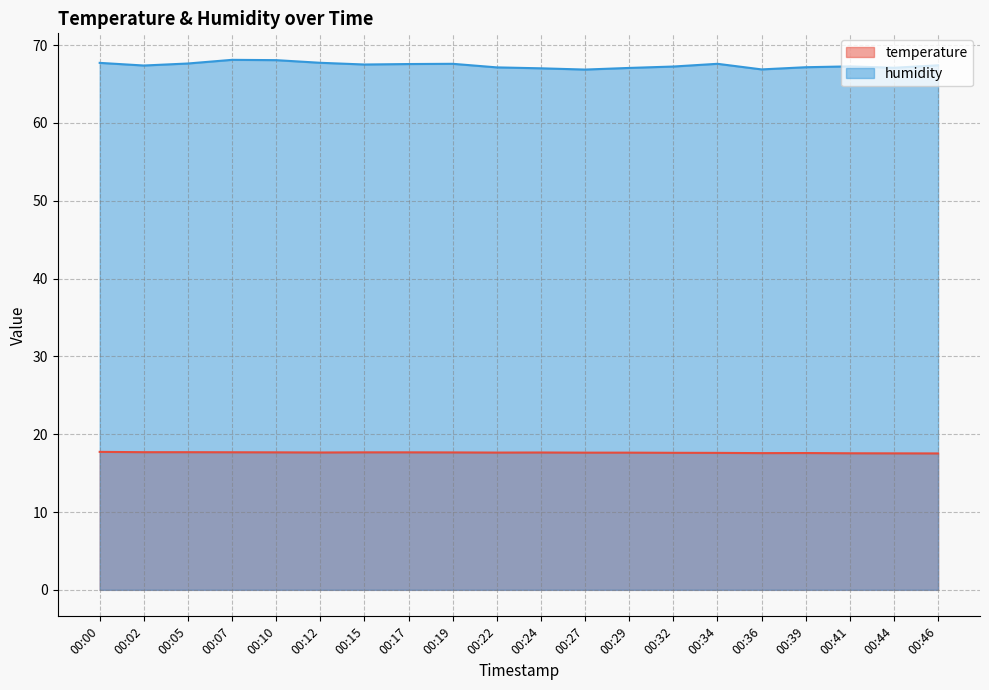

True or false: humidity has more than 1 points higher than both neighbors.

True